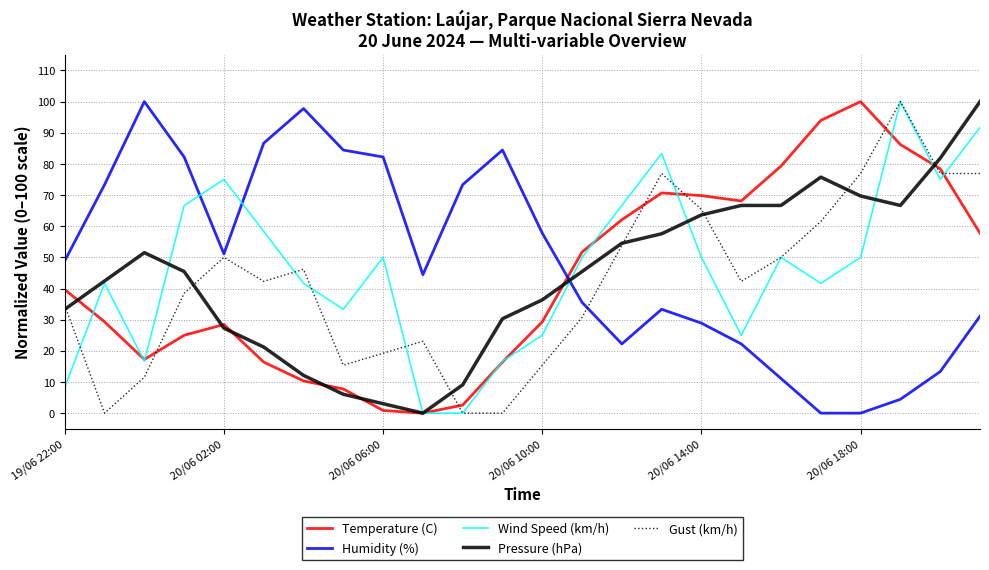

List the series in order of their overall mean, lowest first.

Gust (km/h), Temperature (C), Pressure (hPa), Wind Speed (km/h), Humidity (%)